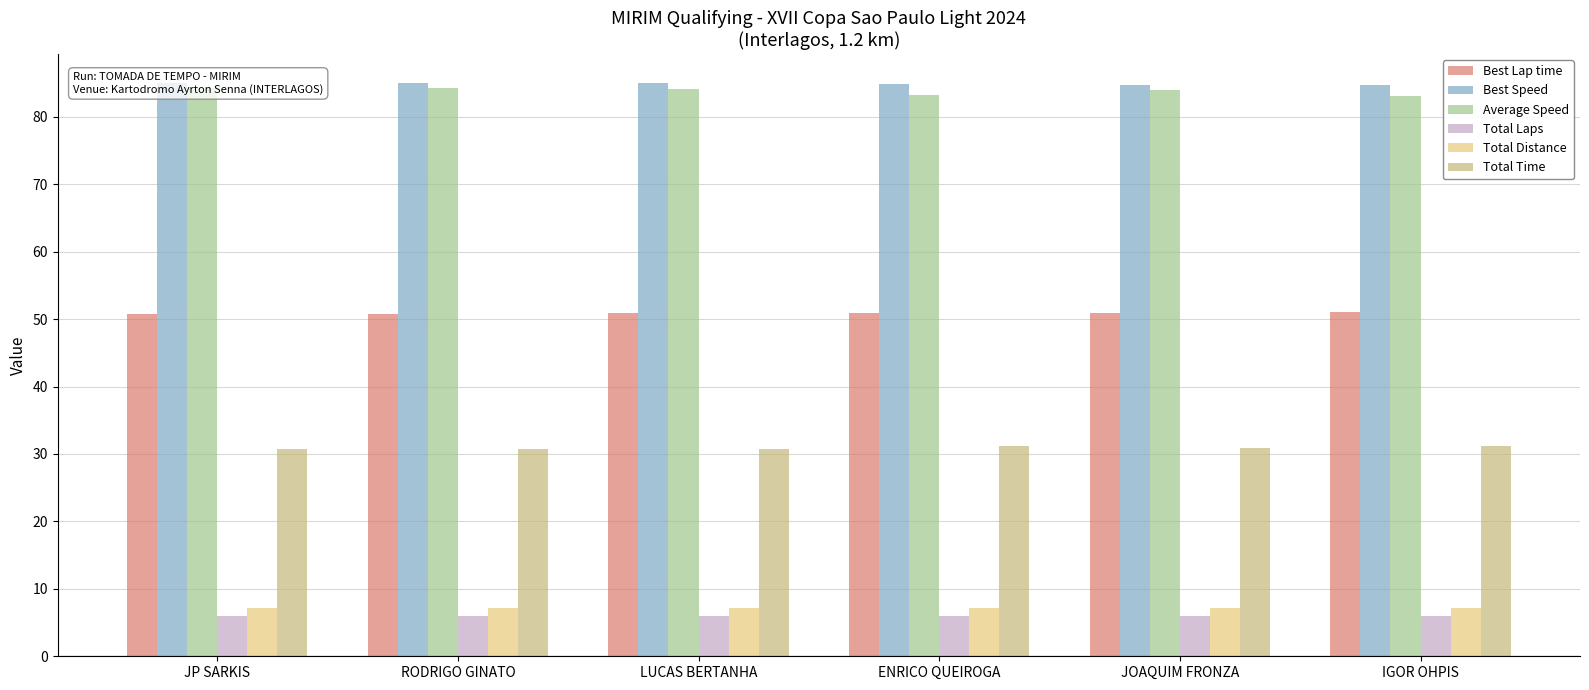

Is it true that Best Speed equals 44.5 at JP SARKIS?

False